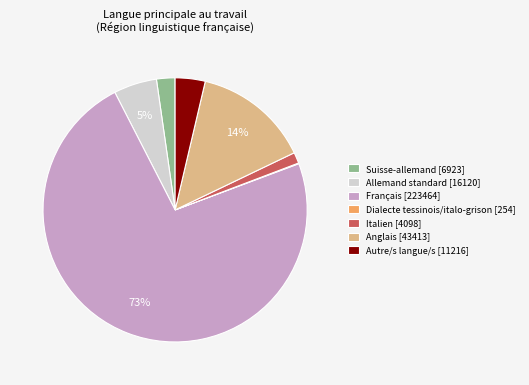

Which has a higher value, Anglais [43413] or Italien [4098]?

Anglais [43413]